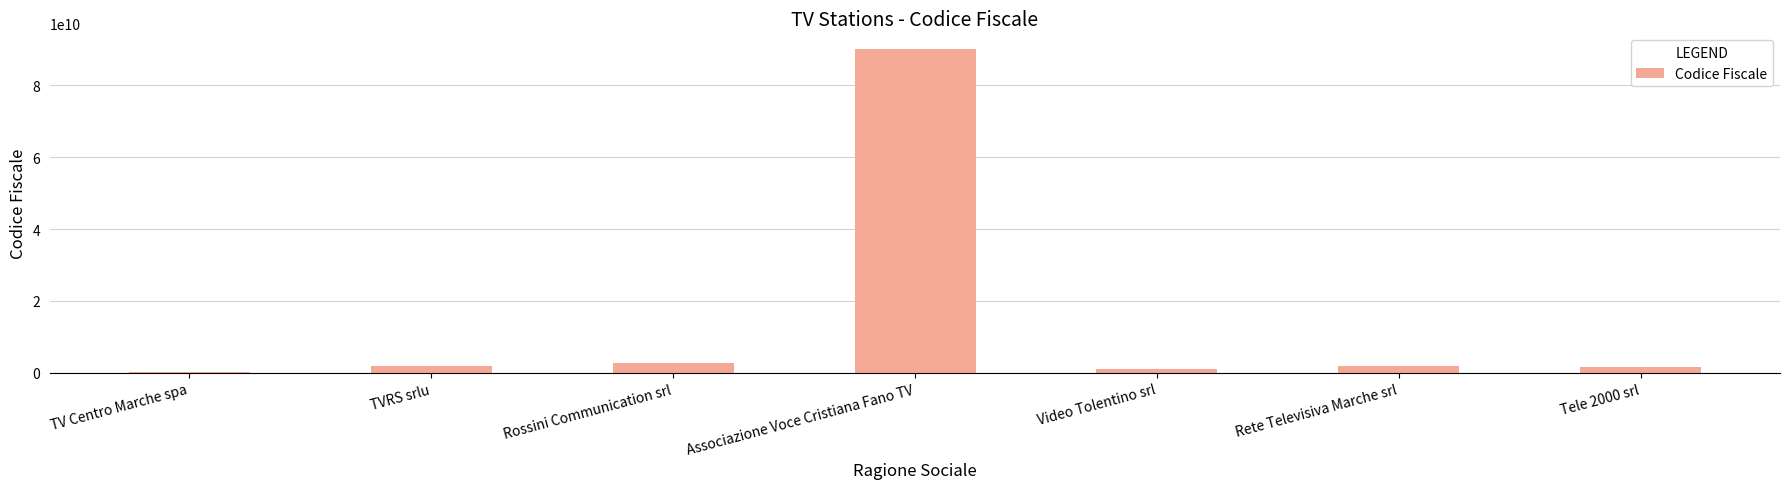

Is it true that the value at Associazione Voce Cristiana Fano TV is 90020200417?

True